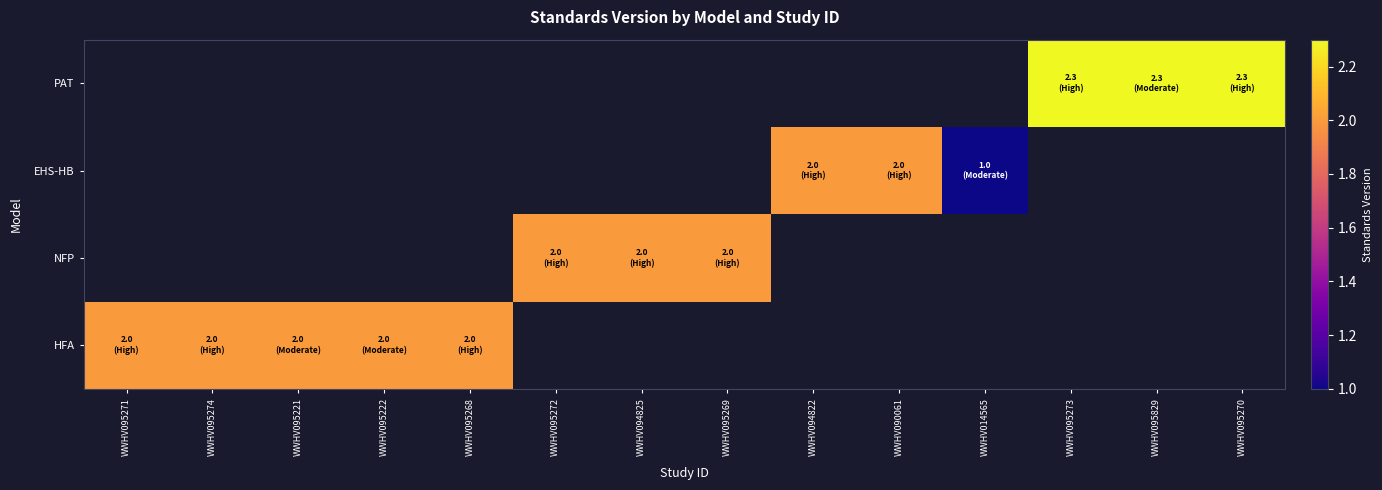

How many values in HFA are above zero?

5